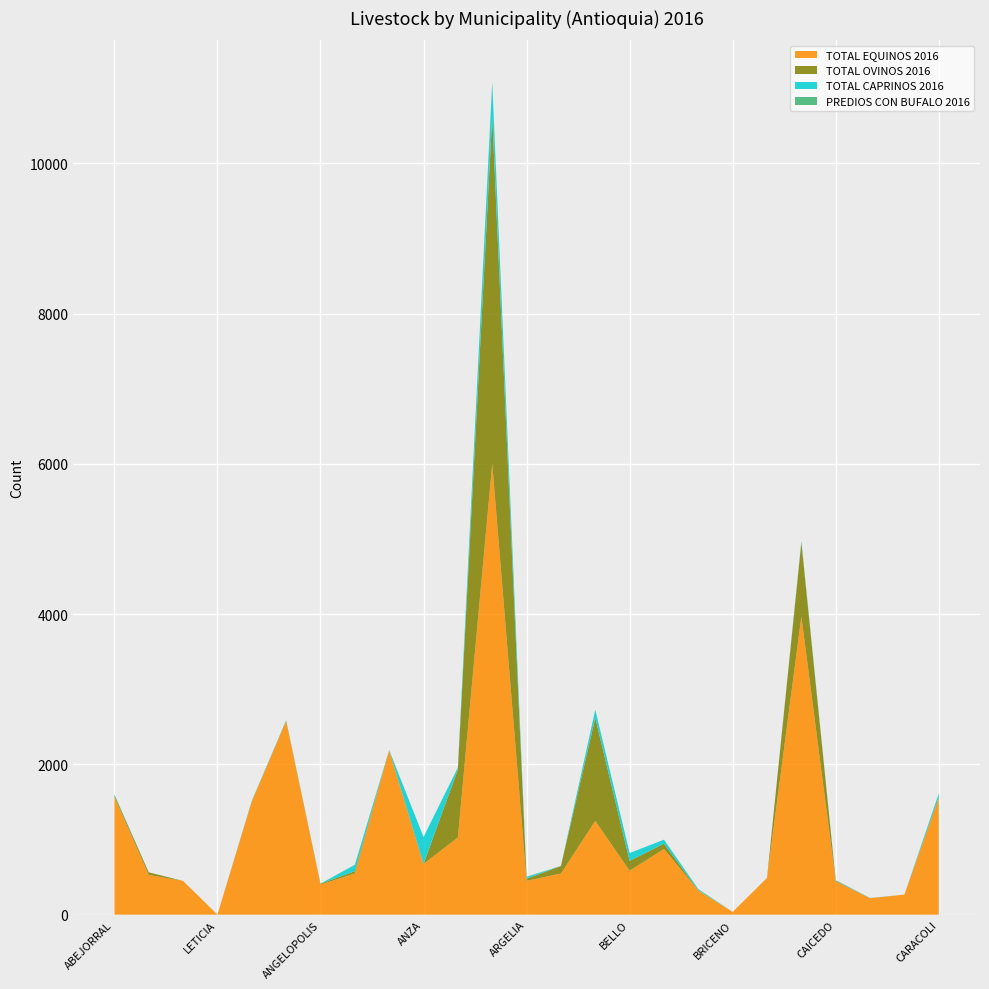

Reading right to left, list all the values displayed in this chart.

TOTAL EQUINOS 2016: CARACOLI=1550	BETULIA=267	AMAGA=219	CAICEDO=443	CACERES=3969	BURITICA=489	BRICENO=37	BETANIA=322	BELMIRA=874	BELLO=584	BARBOSA=1248	ARMENIA=547	ARGELIA=450	ARBOLETES=6000	APARTADO=1027	ANZA=675	ANORI=2183	ANGOSTURA=548	ANGELOPOLIS=400	AMALFI=2572	ANDES=1500	LETICIA=0	ALEJANDRIA=449	ABRIAQUI=528	ABEJORRAL=1568
TOTAL OVINOS 2016: CARACOLI=13	BETULIA=0	AMAGA=0	CAICEDO=8	CACERES=980	BURITICA=0	BRICENO=0	BETANIA=2	BELMIRA=71	BELLO=131	BARBOSA=1371	ARMENIA=100	ARGELIA=28	ARBOLETES=4620	APARTADO=904	ANZA=0	ANORI=3	ANGOSTURA=30	ANGELOPOLIS=12	AMALFI=9	ANDES=7	LETICIA=0	ALEJANDRIA=0	ABRIAQUI=35	ABEJORRAL=22
TOTAL CAPRINOS 2016: CARACOLI=49	BETULIA=0	AMAGA=2	CAICEDO=7	CACERES=9	BURITICA=0	BRICENO=0	BETANIA=15	BELMIRA=52	BELLO=105	BARBOSA=106	ARMENIA=0	ARGELIA=24	ARBOLETES=456	APARTADO=24	ANZA=358	ANORI=1	ANGOSTURA=83	ANGELOPOLIS=0	AMALFI=4	ANDES=2	LETICIA=0	ALEJANDRIA=0	ABRIAQUI=0	ABEJORRAL=12
PREDIOS CON BUFALO 2016: CARACOLI=1	BETULIA=0	AMAGA=1	CAICEDO=2	CACERES=14	BURITICA=0	BRICENO=0	BETANIA=1	BELMIRA=1	BELLO=0	BARBOSA=3	ARMENIA=1	ARGELIA=4	ARBOLETES=5	APARTADO=3	ANZA=0	ANORI=4	ANGOSTURA=4	ANGELOPOLIS=0	AMALFI=1	ANDES=4	LETICIA=1	ALEJANDRIA=0	ABRIAQUI=0	ABEJORRAL=0